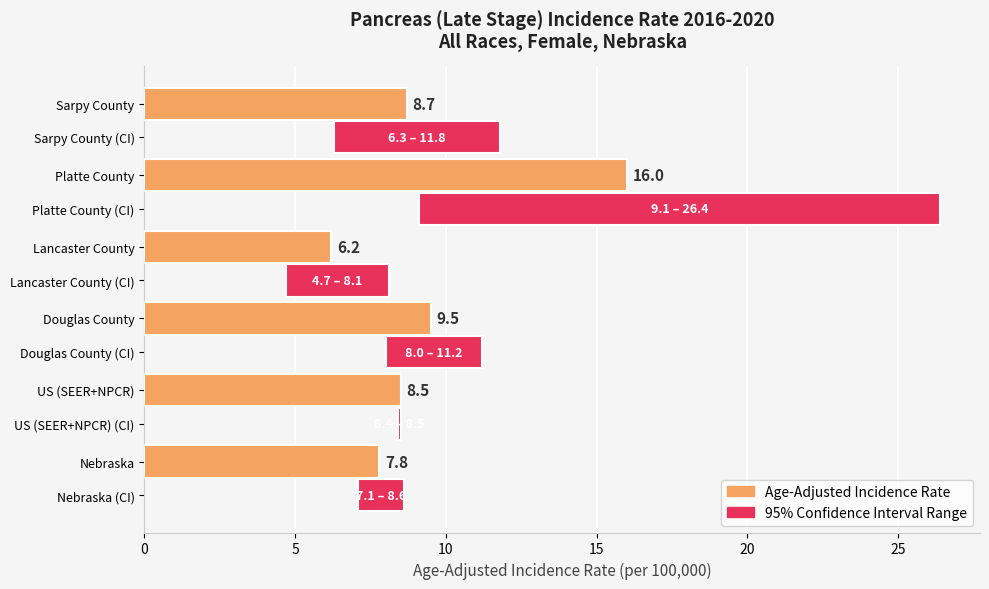

How many data points in 95% Confidence Interval Range are above 3?

4